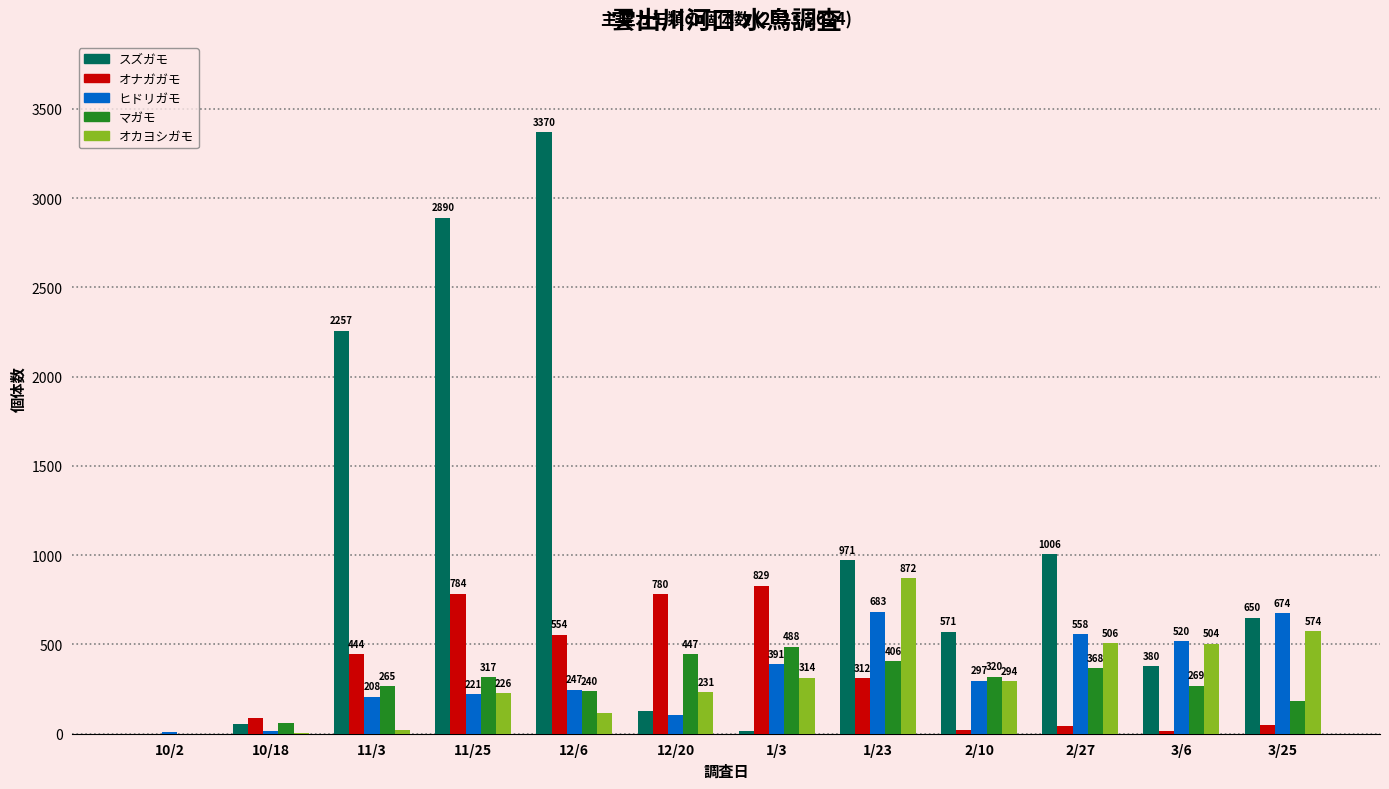

What is the greatest value displayed?

3370